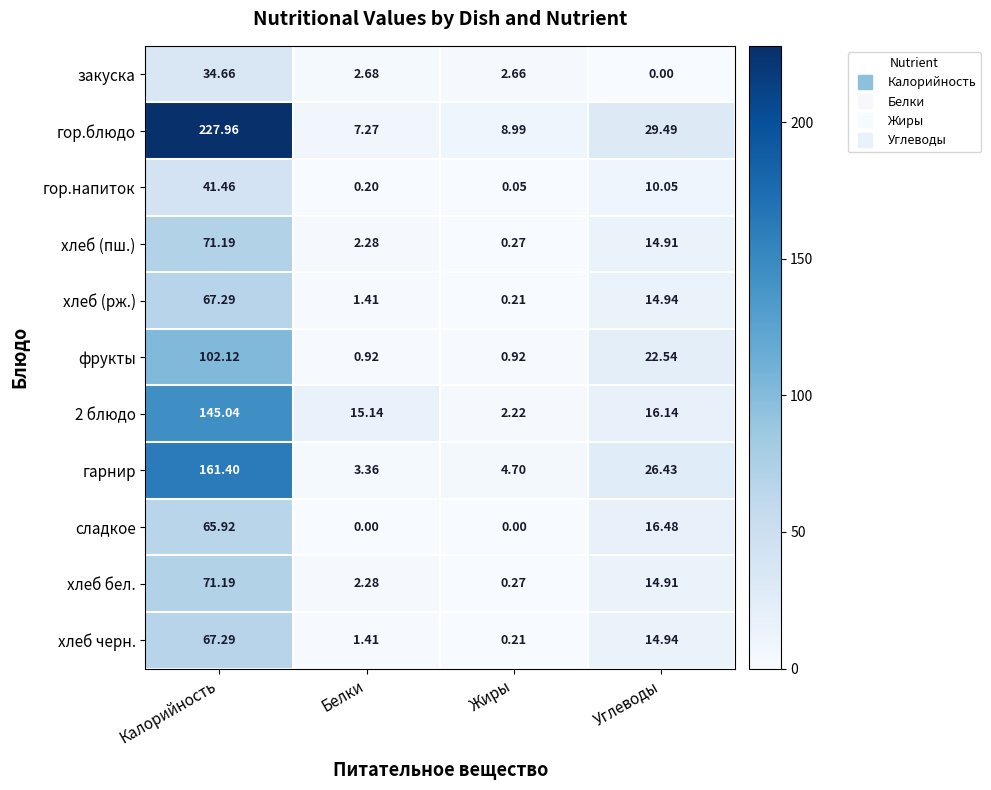

Is the value of фрукты at Белки greater than the value of сладкое at Калорийность?

No